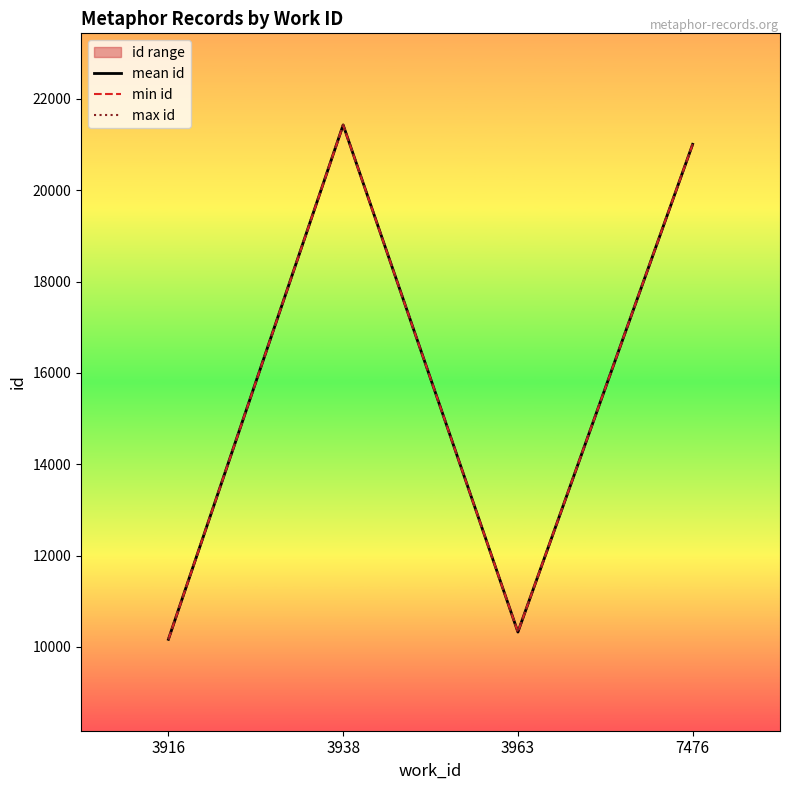

How many lines are shown in the chart?

3